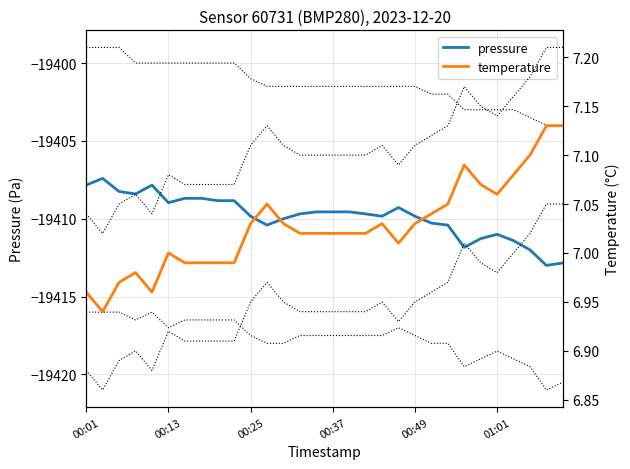

Where is pressure nearest to the value -19410?

12